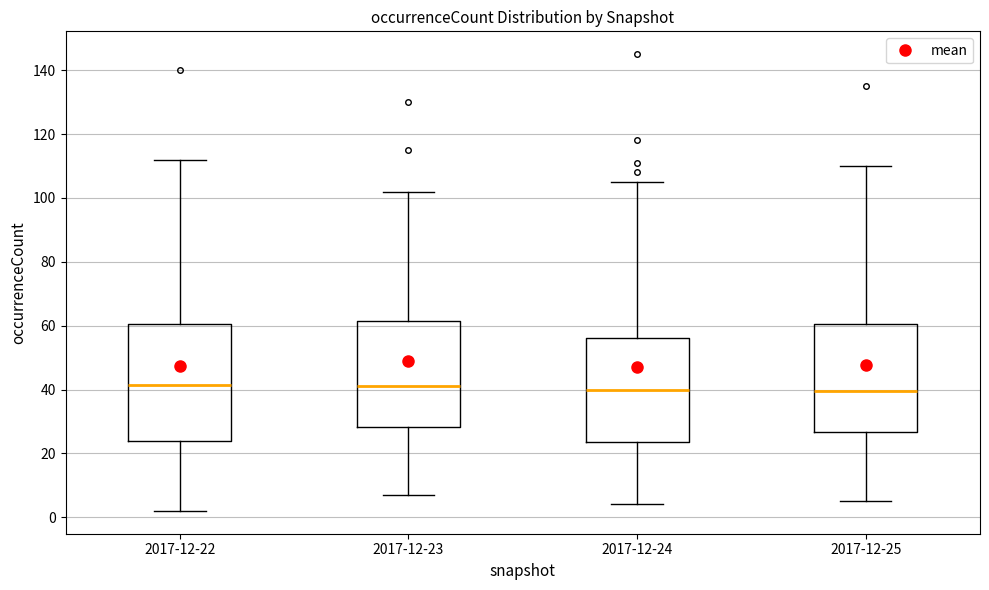

Comparing the boxes themselves (not the whiskers), which one is the tallest?

2017-12-22